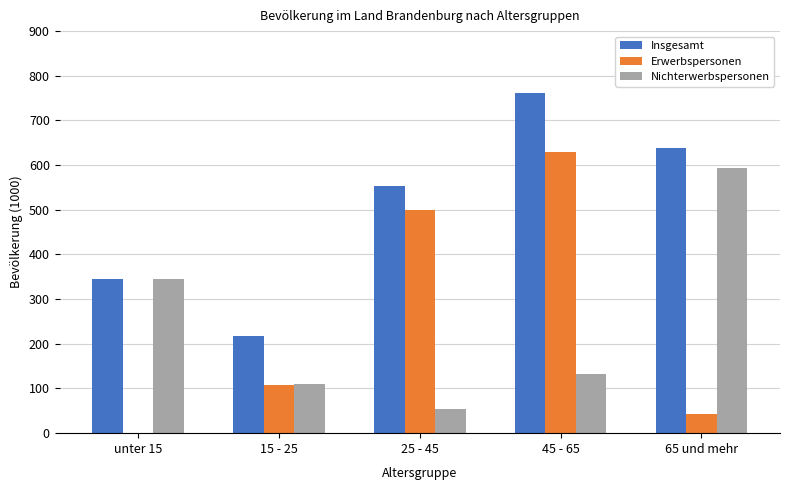

What are all the series names shown in the legend?

Insgesamt, Erwerbspersonen, Nichterwerbspersonen